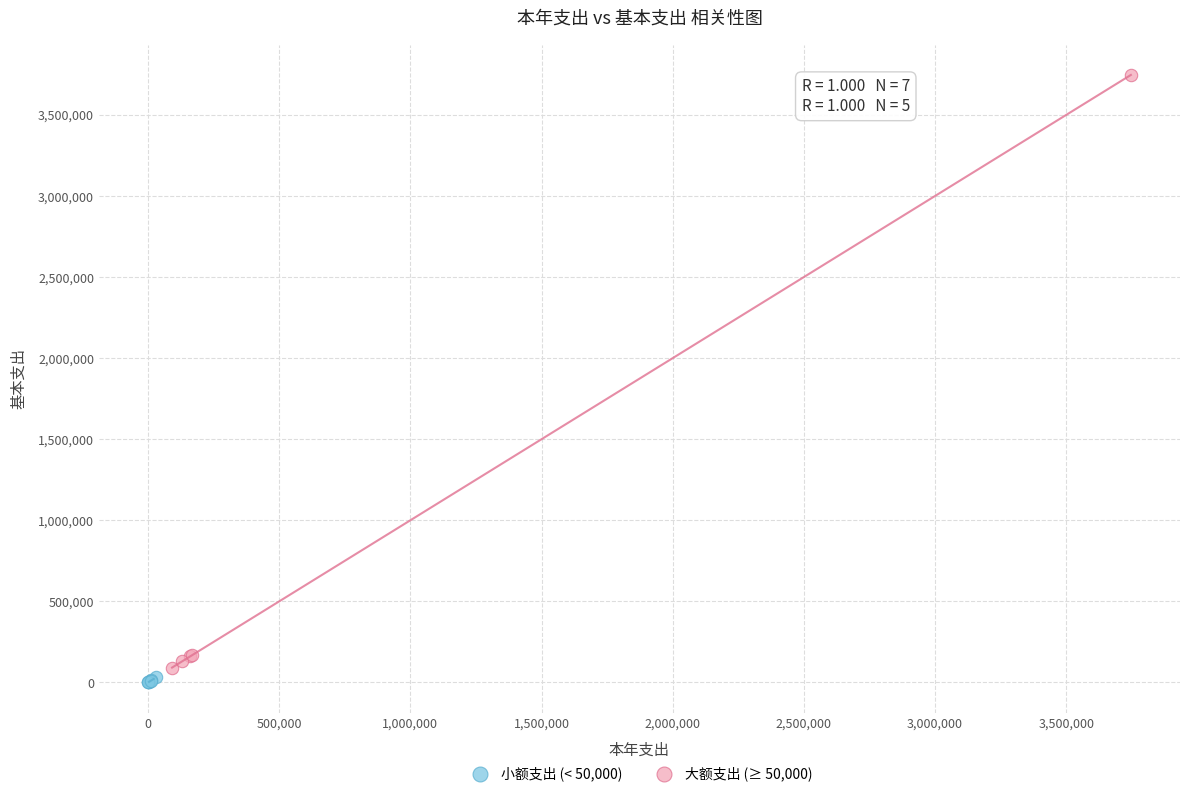

Which series contains the highest Y value?

大额支出 (≥ 50,000)